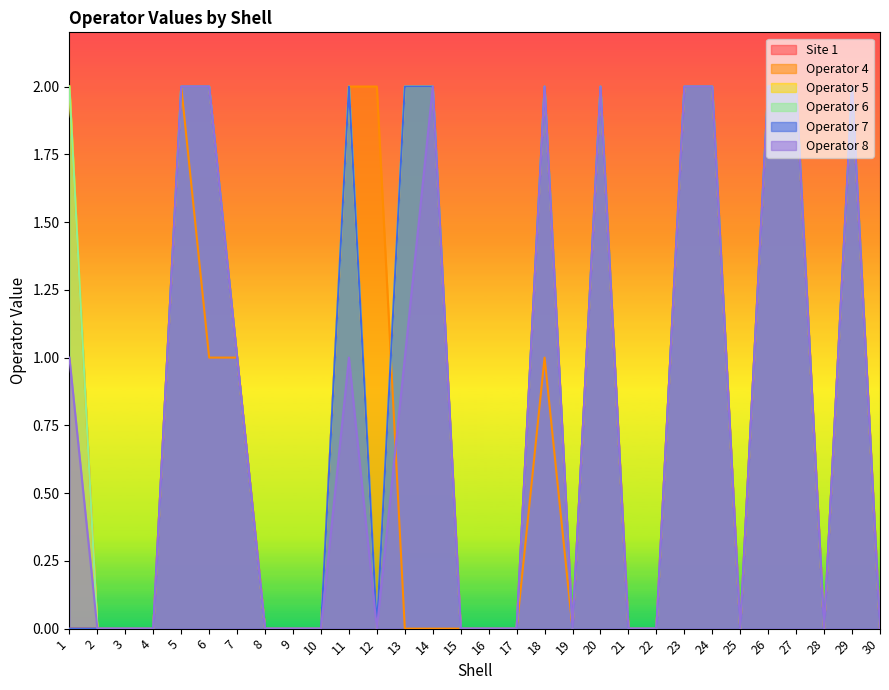

Count the Operator 4 values in the range 0 to 2.

30